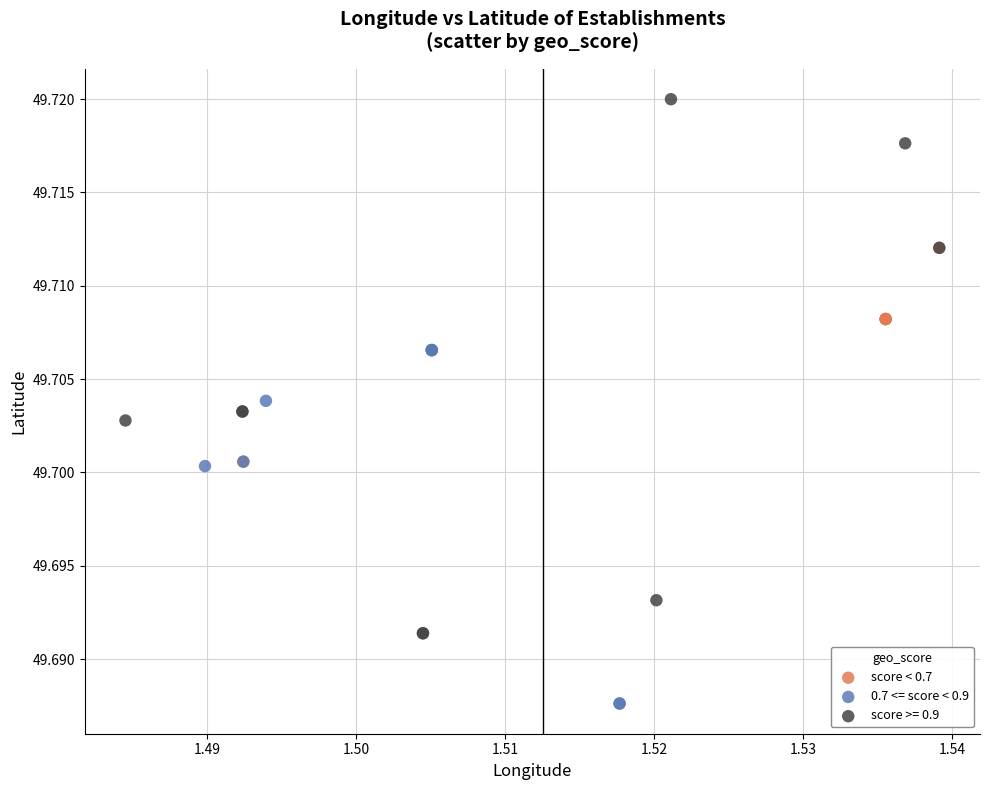

Which series has the largest Y range (max minus min)?

score >= 0.9